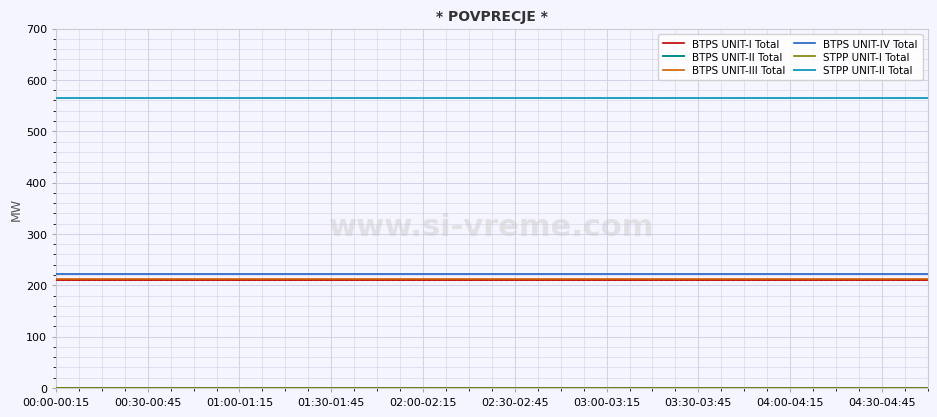

Does the chart have visible grid lines?

Yes